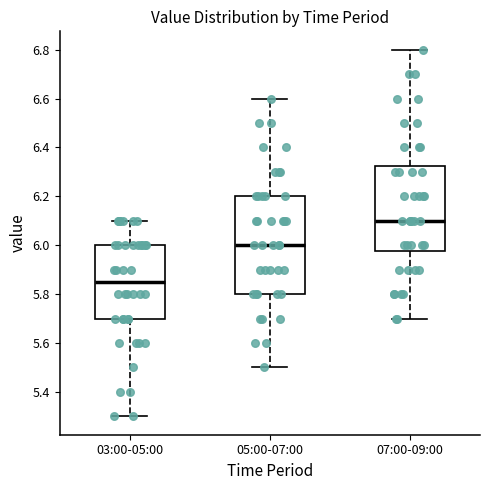

Which box is the tallest, from its lower edge to its upper edge?

05:00-07:00